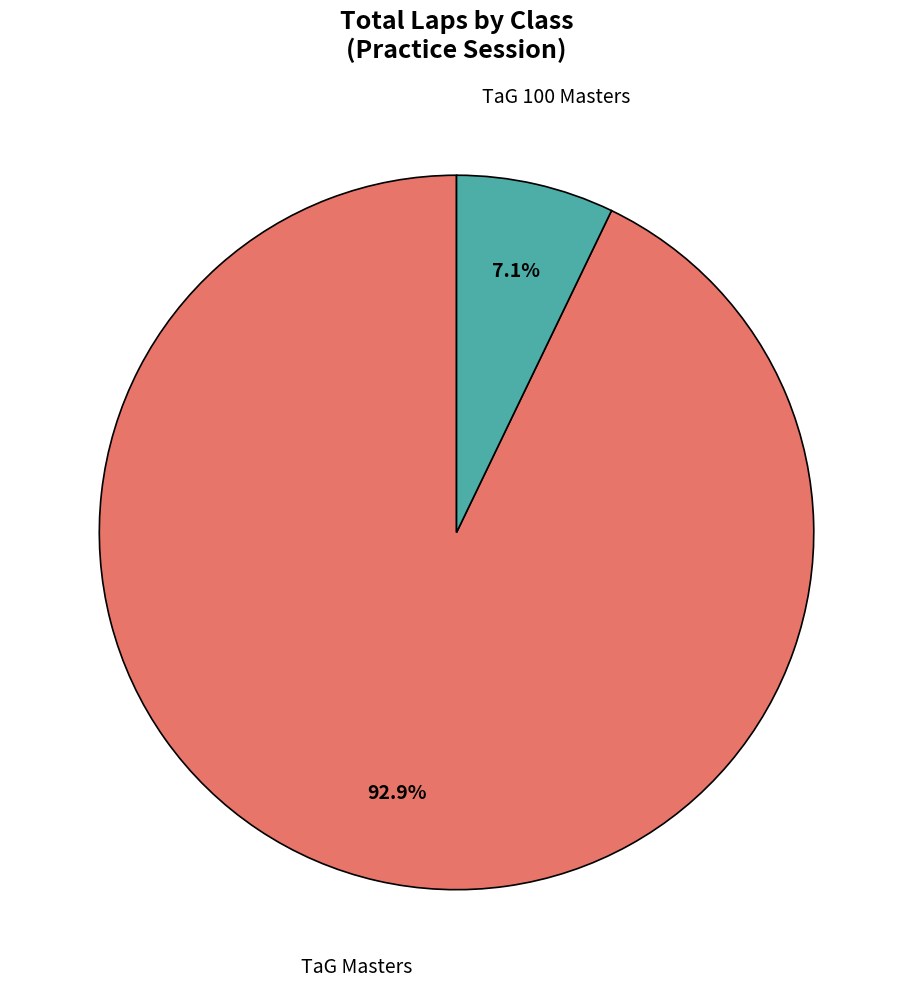

What percentage is the TaG 100 Masters slice, to the nearest percent?

7%